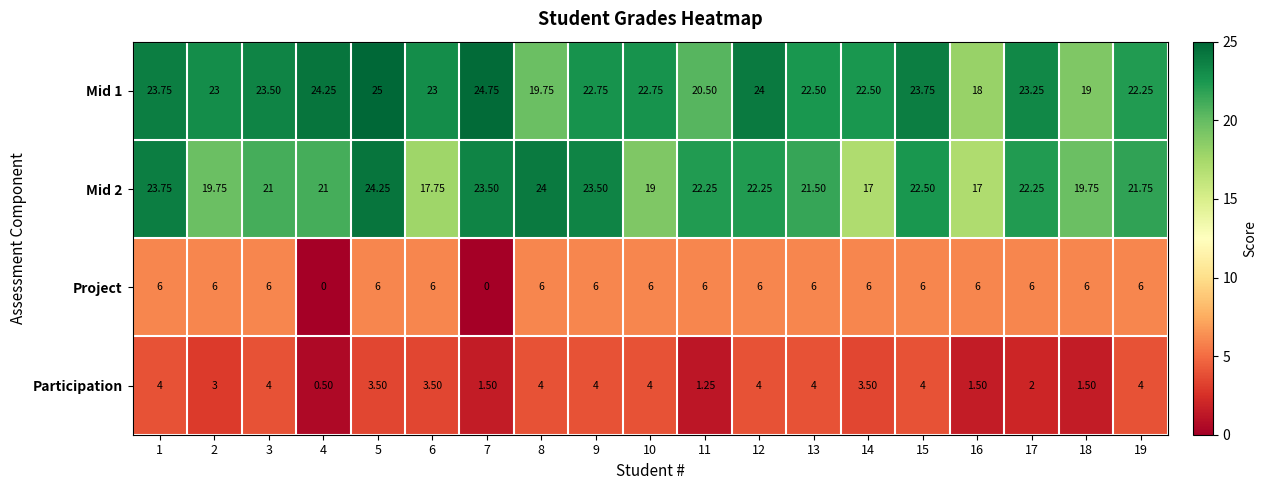

Between 4 and 8, which series saw the biggest shift?

Project